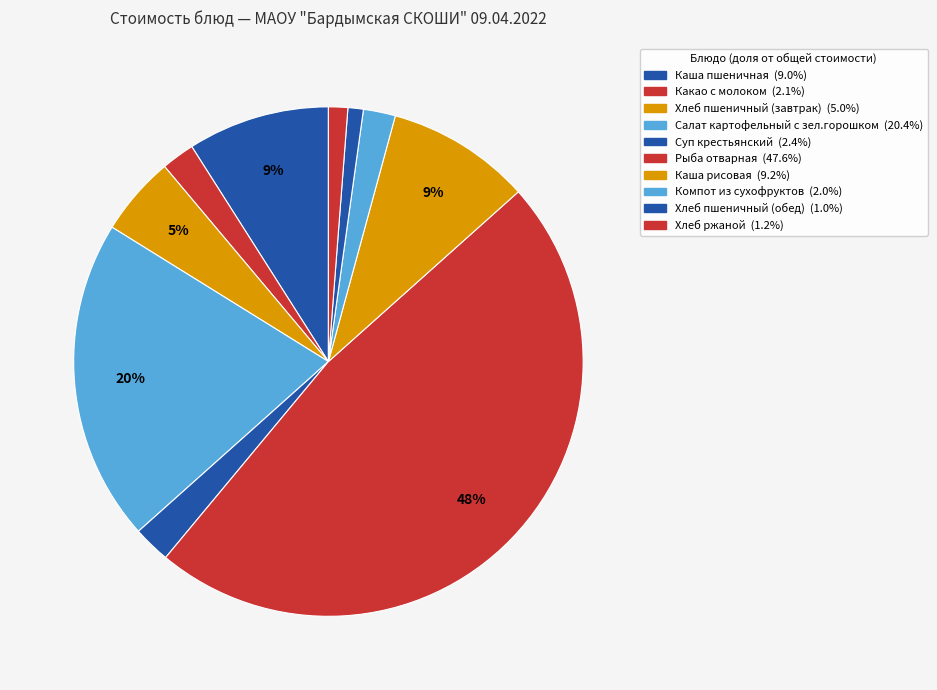

Is Суп крестьянский the majority of the pie?

No